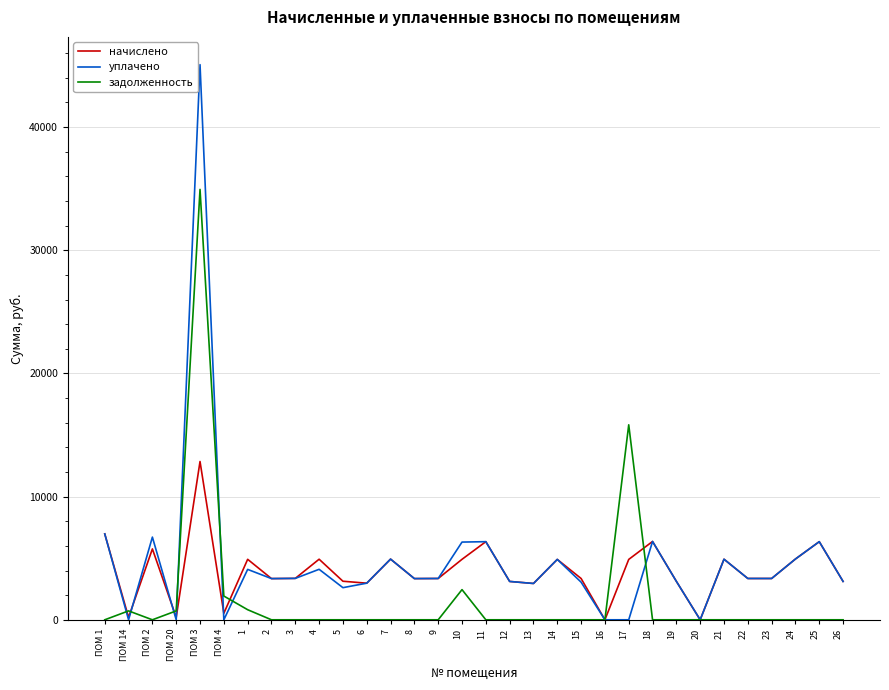

Rank the series by their maximum value, from lowest to highest.

начислено, задолженность, уплачено